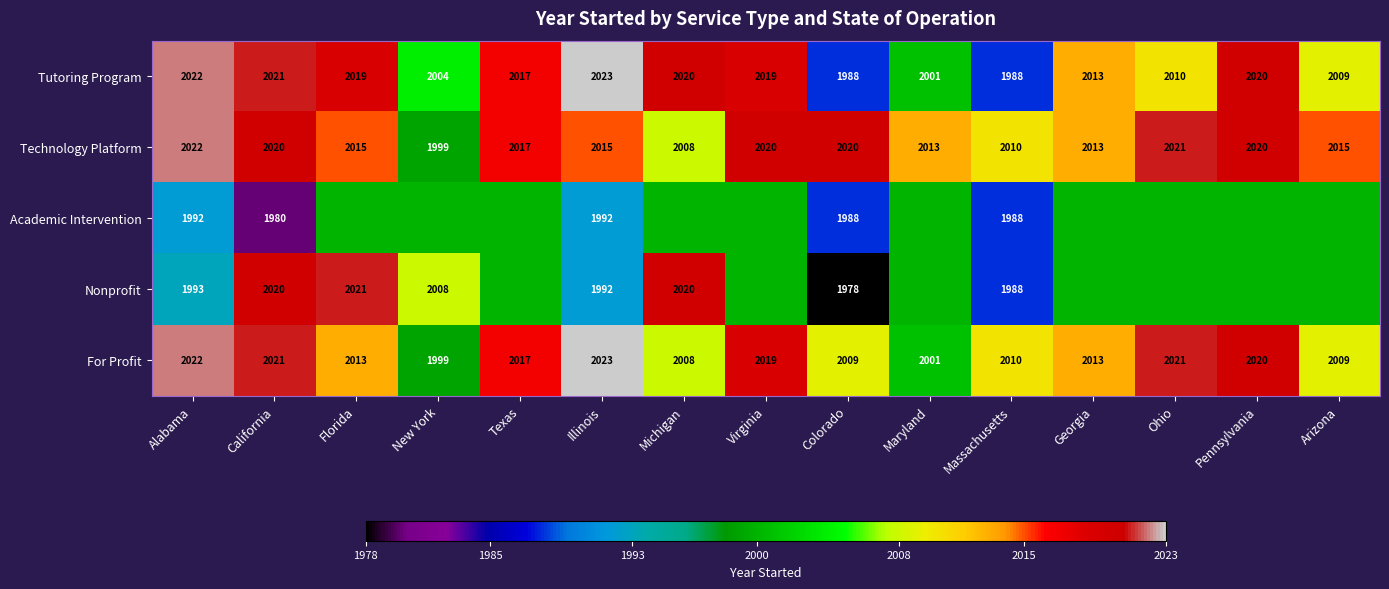

At which category is the sum across all series the highest?

Florida